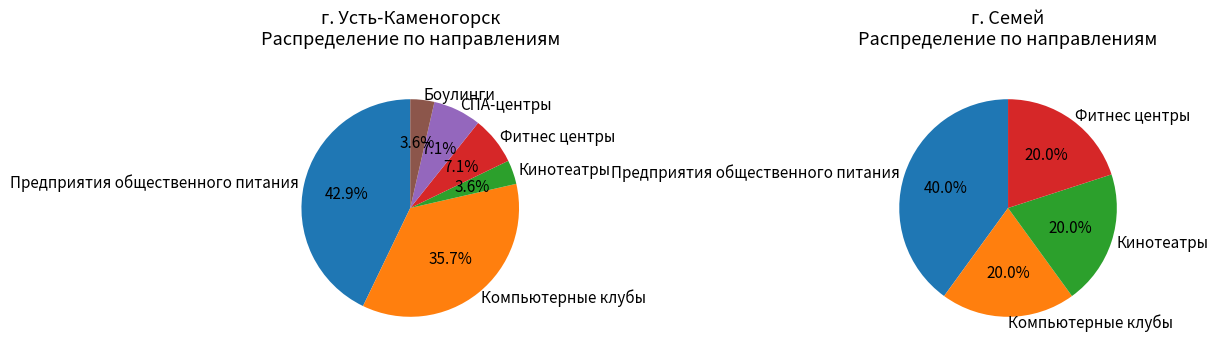

True or false: Боулинги accounts for 16% of the total.

False